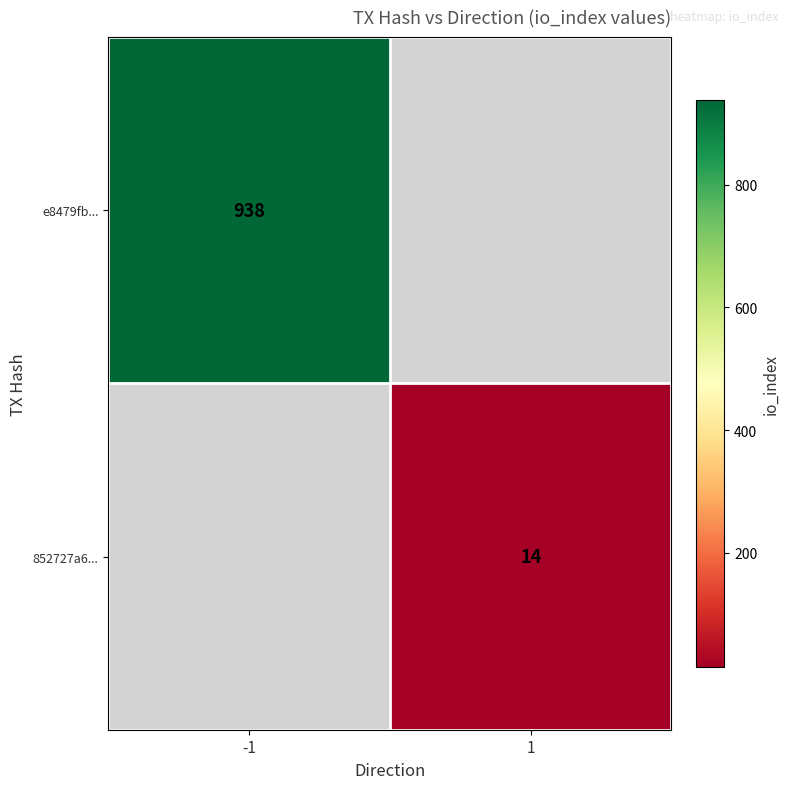

True or false: e8479fb... has a value of 287 at -1.

False